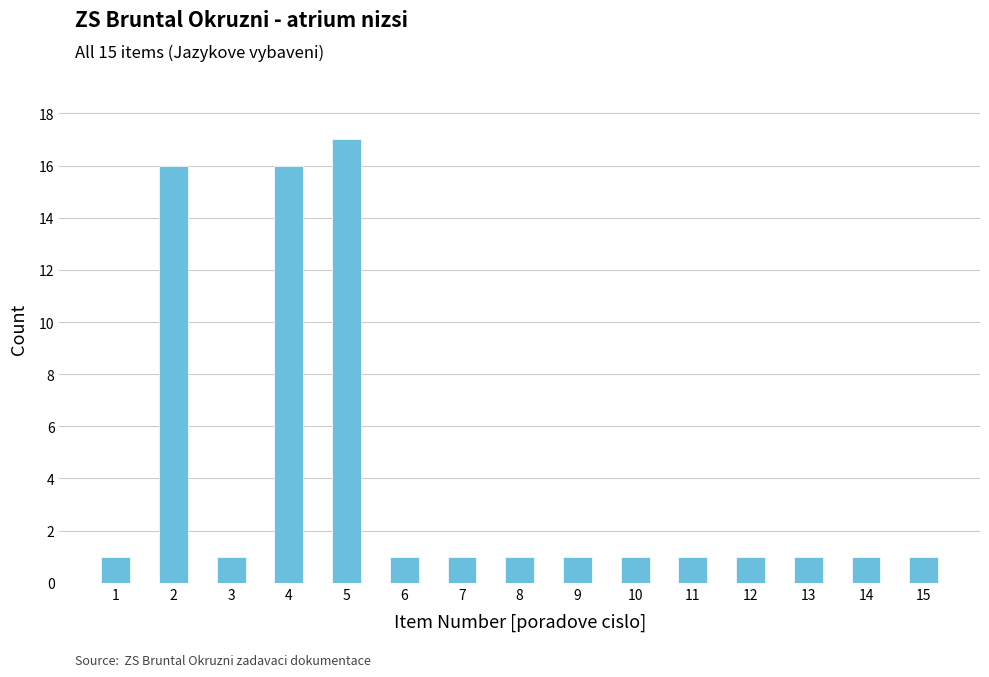

What is the difference between the maximum and minimum values?

16